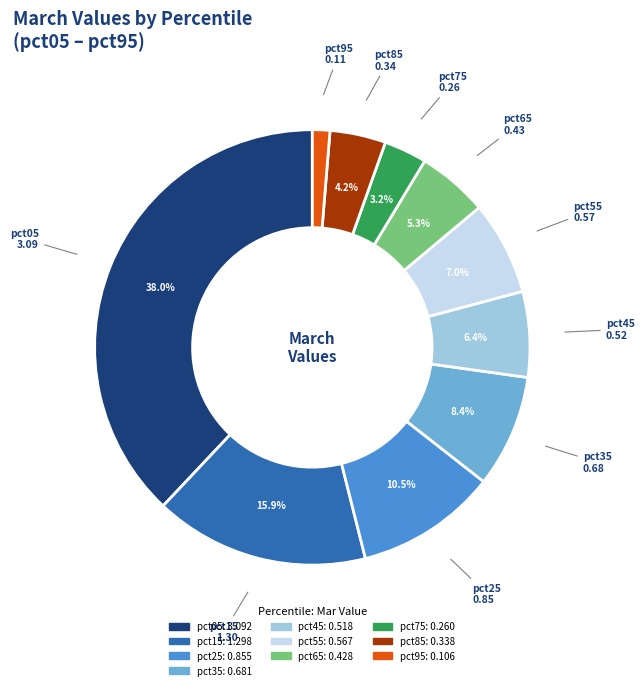

How many slices are in this pie chart?

10